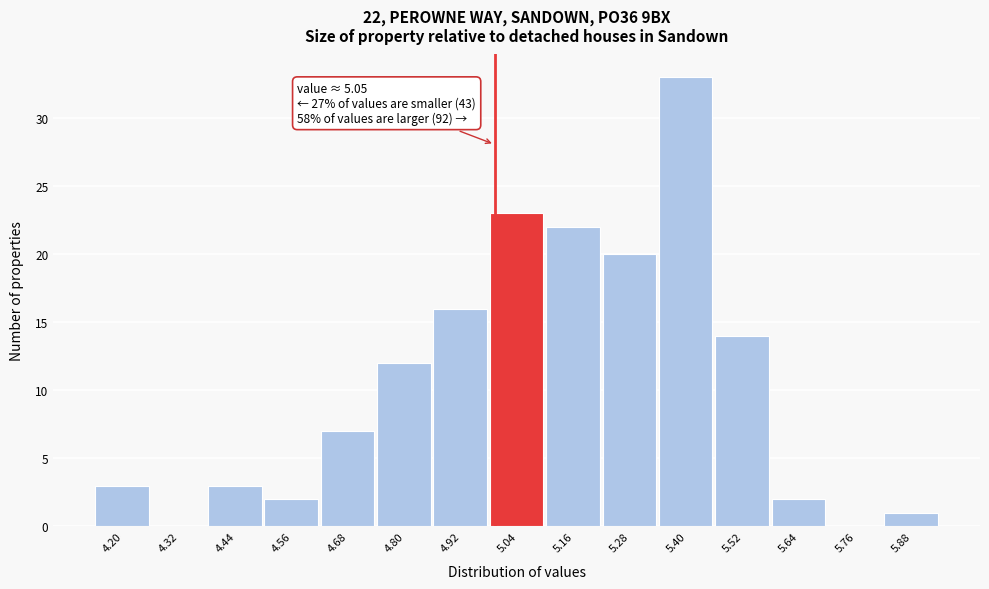

Reading right to left, list all the values displayed in this chart.

5.88=1	5.76=0	5.64=2	5.52=14	5.40=33	5.28=20	5.16=22	5.04=23	4.92=16	4.80=12	4.68=7	4.56=2	4.44=3	4.32=0	4.20=3